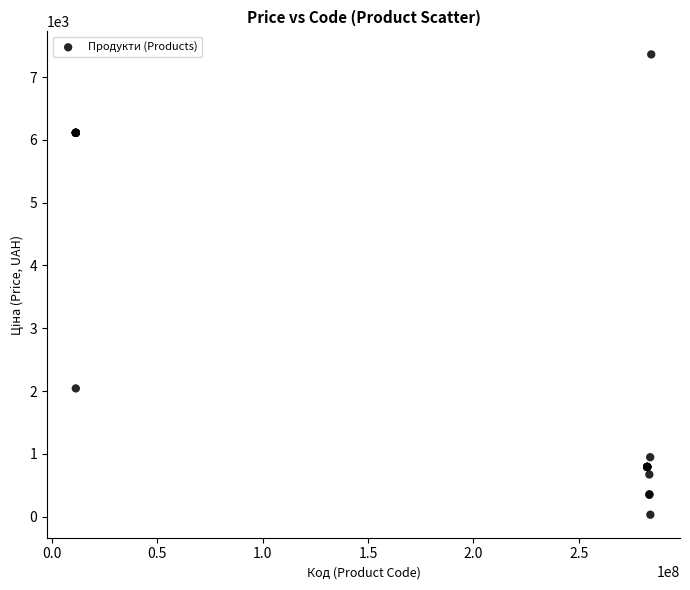

What Y value in the scatter plot is closest to 3696?

2042.8